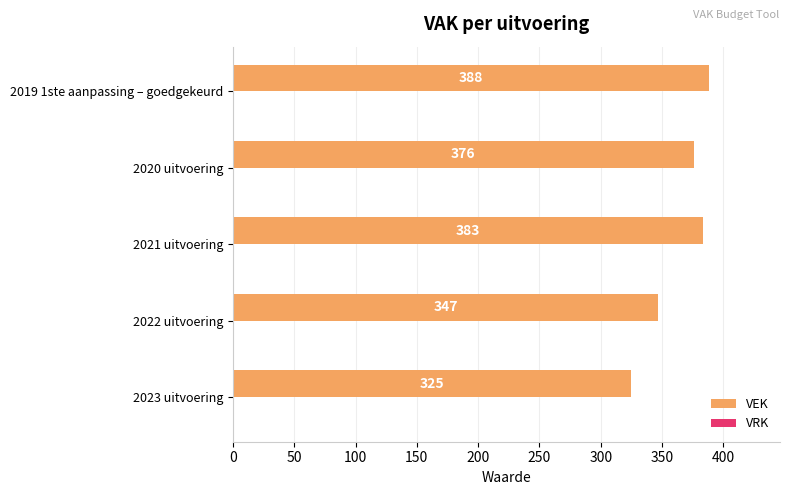

Between 2023 uitvoering and 2022 uitvoering, which is larger?

2022 uitvoering